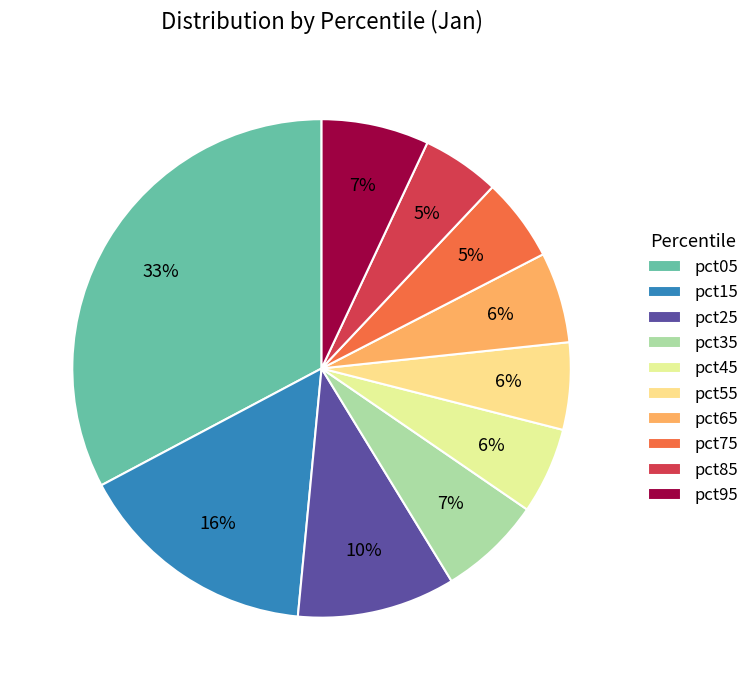

Rank the categories by value from highest to lowest.

pct05, pct15, pct25, pct95, pct35, pct65, pct55, pct45, pct75, pct85